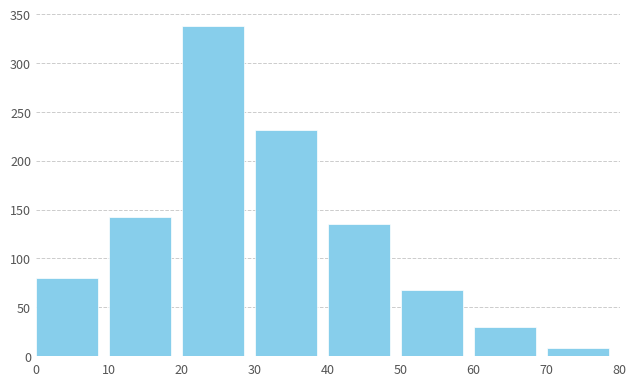

Reading left to right, transcribe all the data shown in this chart.

80	142	338	232	135	68	30	8